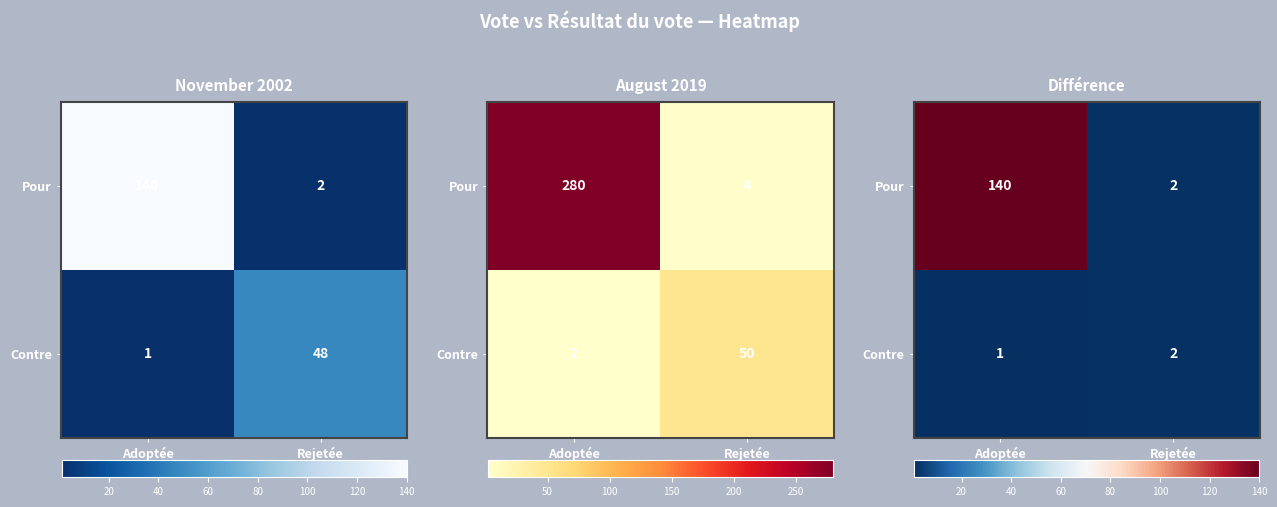

Which category has the lowest value in the Pour series?

Rejetée